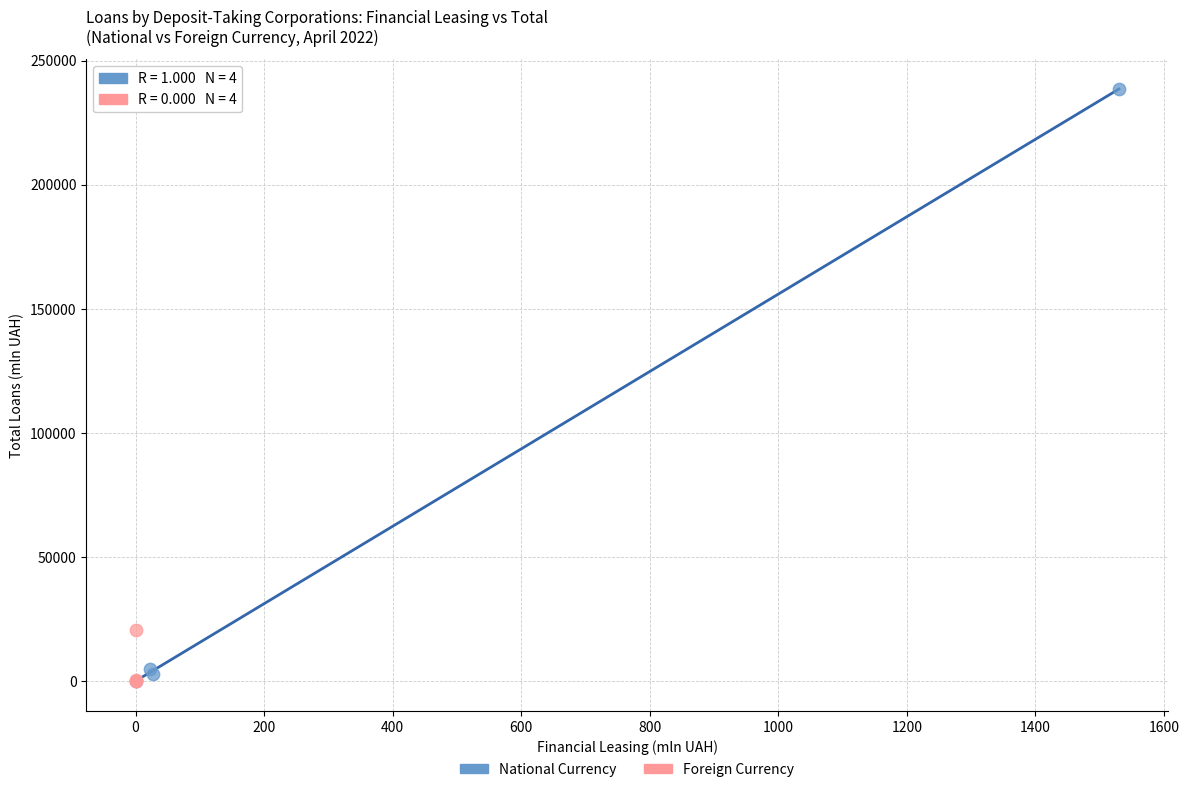

Which series has the widest spread of Y values?

National Currency